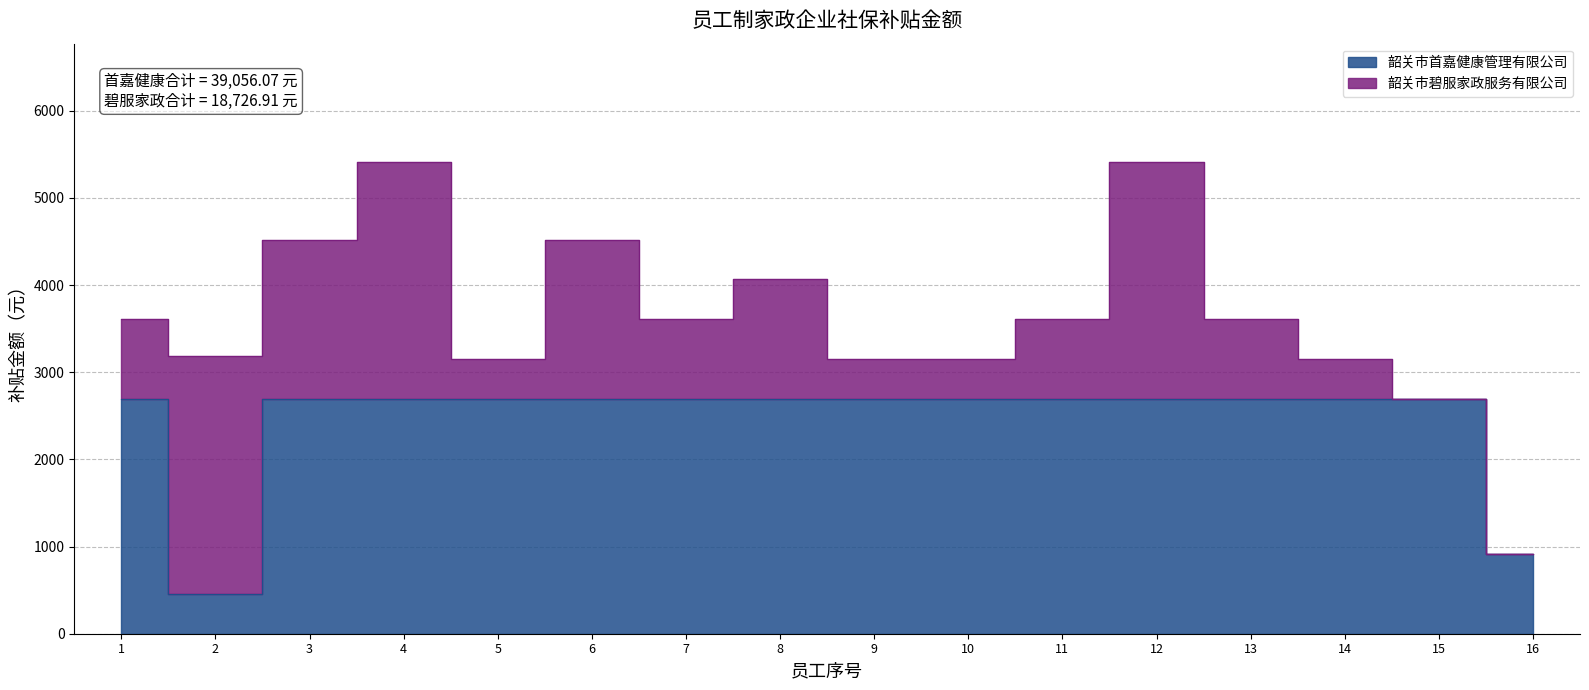

List the labels in order of value, smallest first.

2, 16, 1, 3, 4, 5, 6, 7, 8, 9, 10, 11, 12, 13, 14, 15